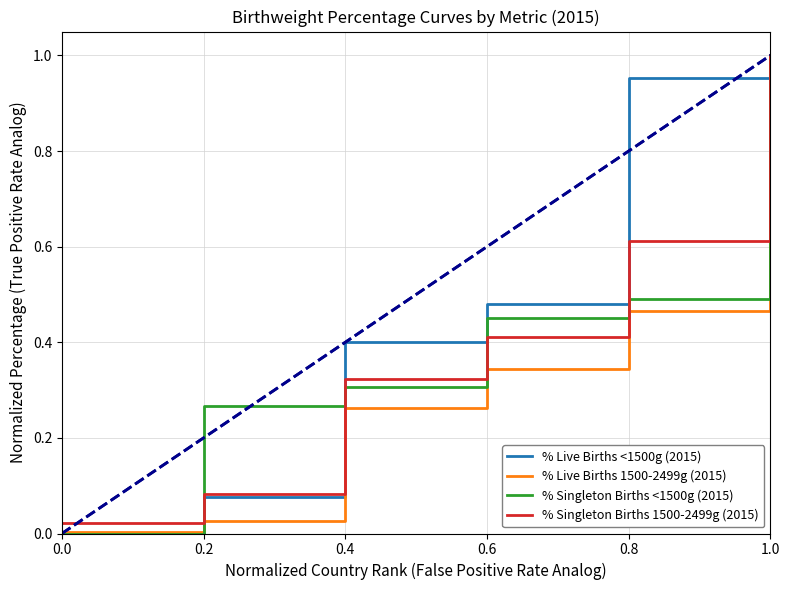

Which series has the largest total across all categories?

% Live Births <1500g (2015)